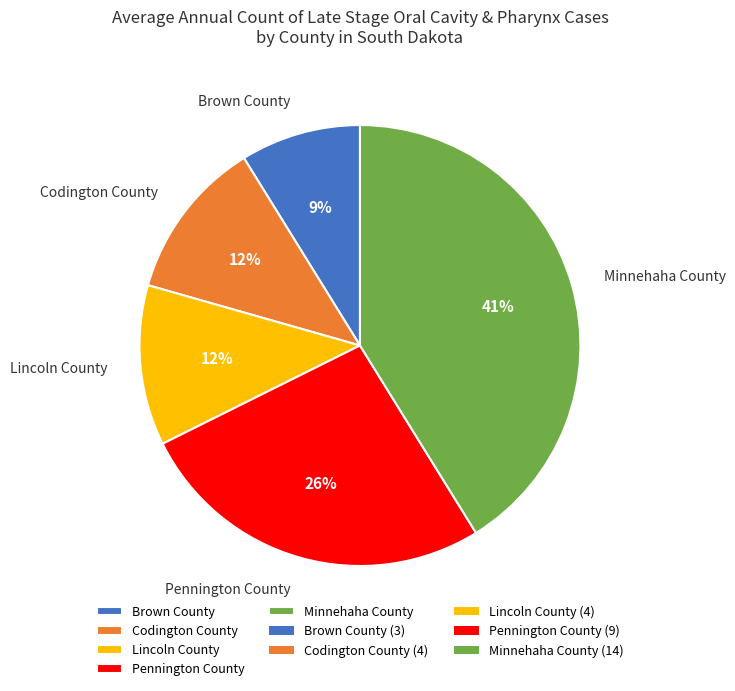

To the nearest percent, what is the average slice percentage?

20%